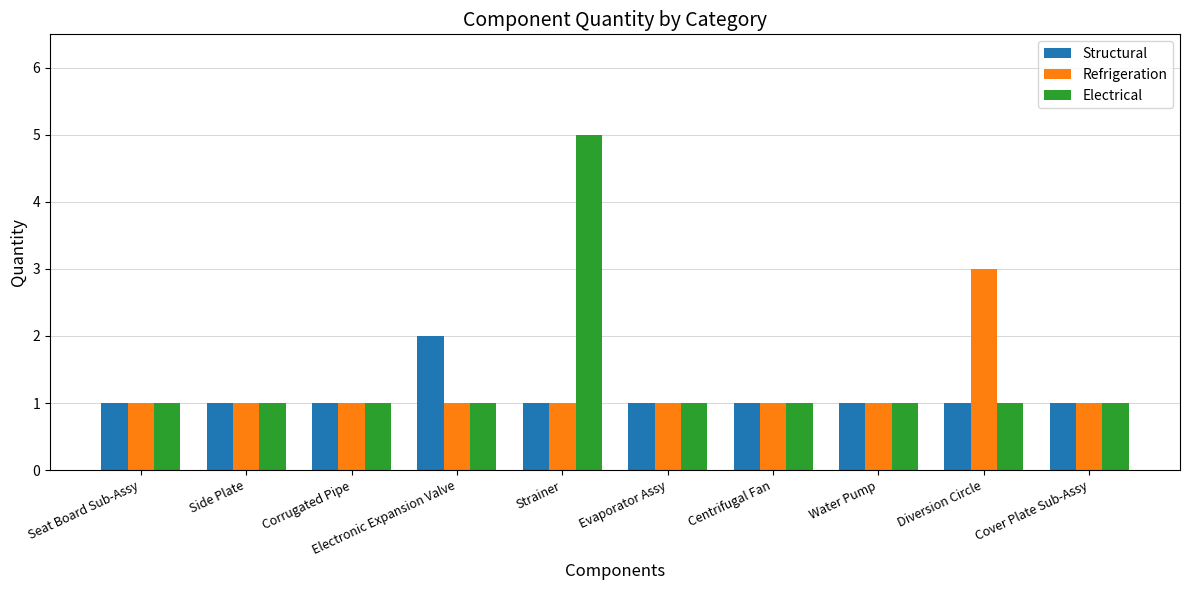

What is the label of the 6th bar from the left?

Evaporator Assy